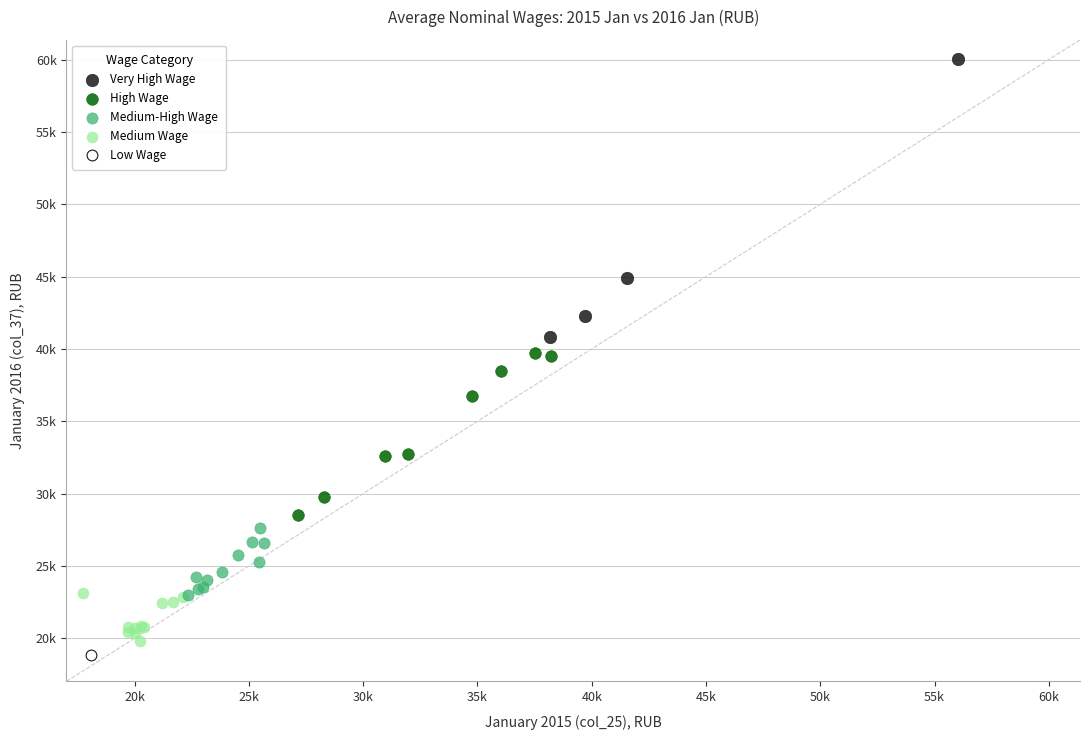

Which series reaches the maximum Y coordinate?

Very High Wage